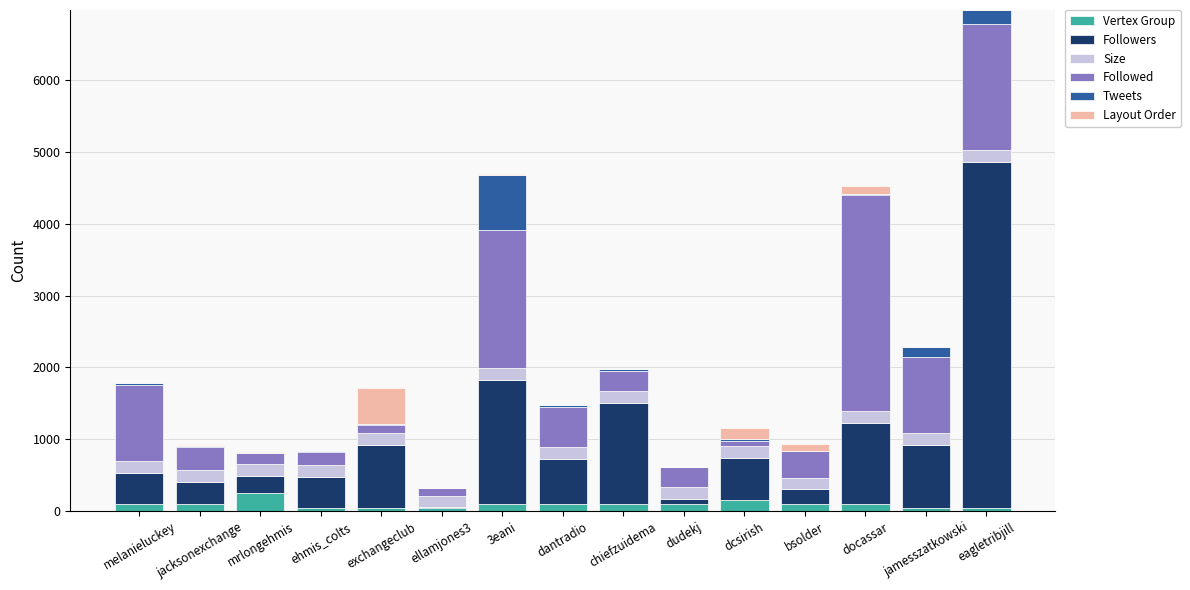

What is the total value across all series at dantradio?

1471.2